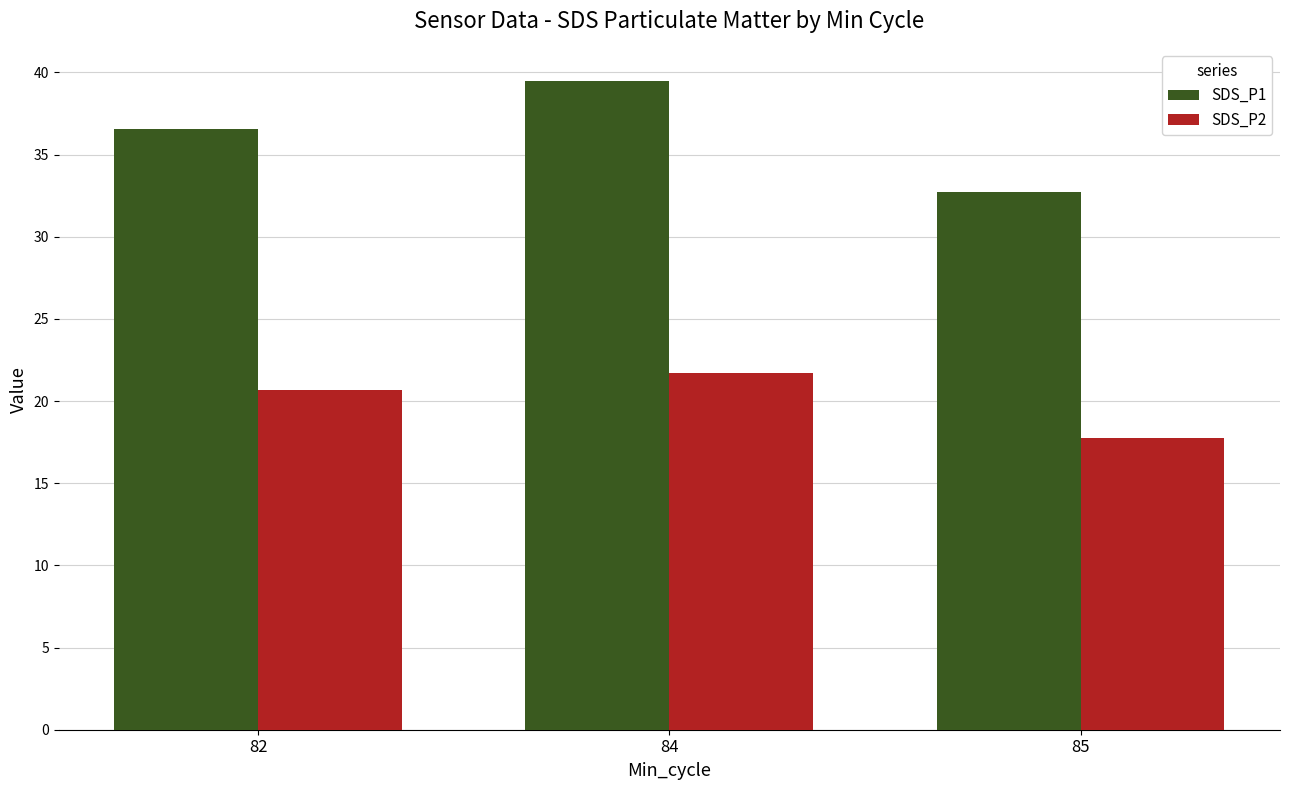

Are the bars grouped side by side (vs. stacked)?

Yes